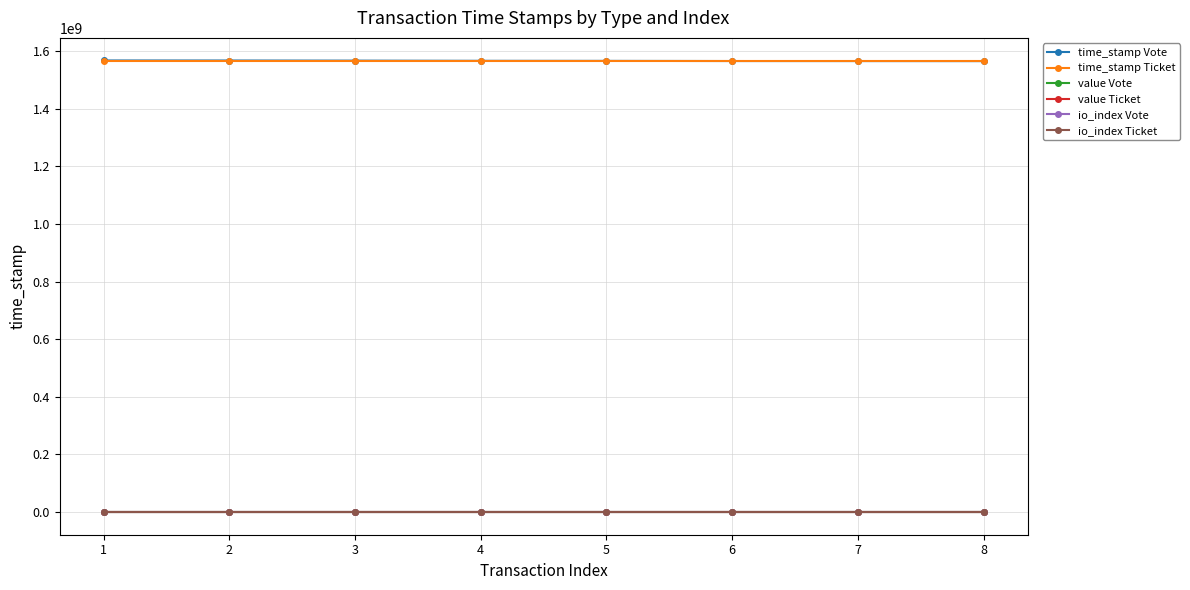

True or false: value Ticket has a value of 252.1 at 5.

True